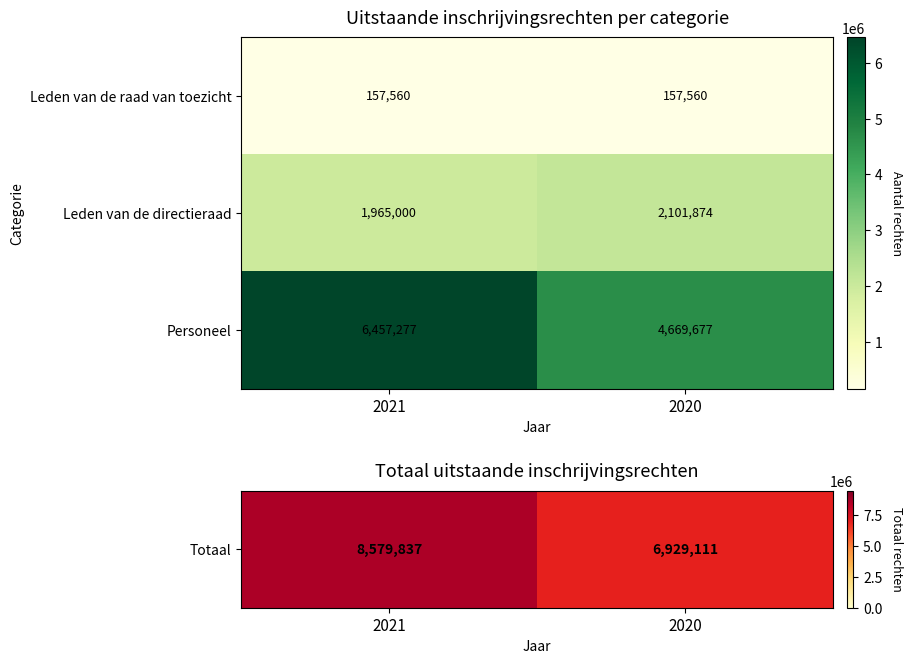

True or false: Leden van de directieraad has a value of 1965000 at 2021.

True